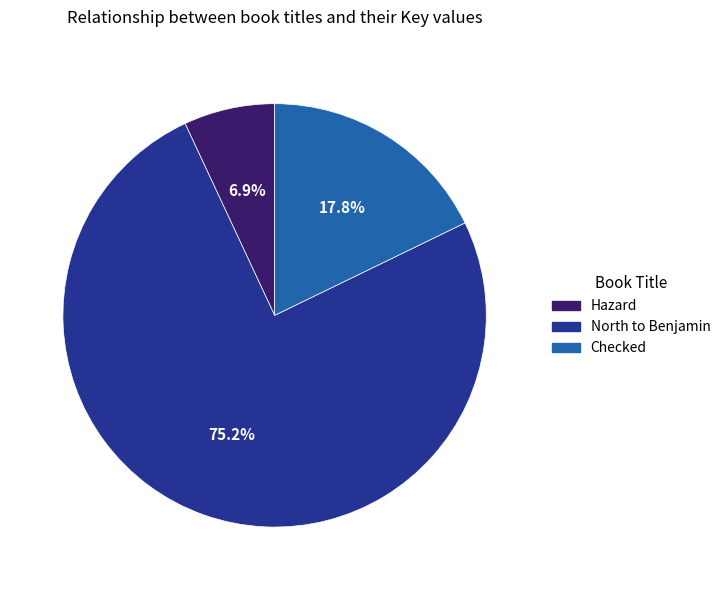

Which category has the biggest portion of the pie?

North to Benjamin